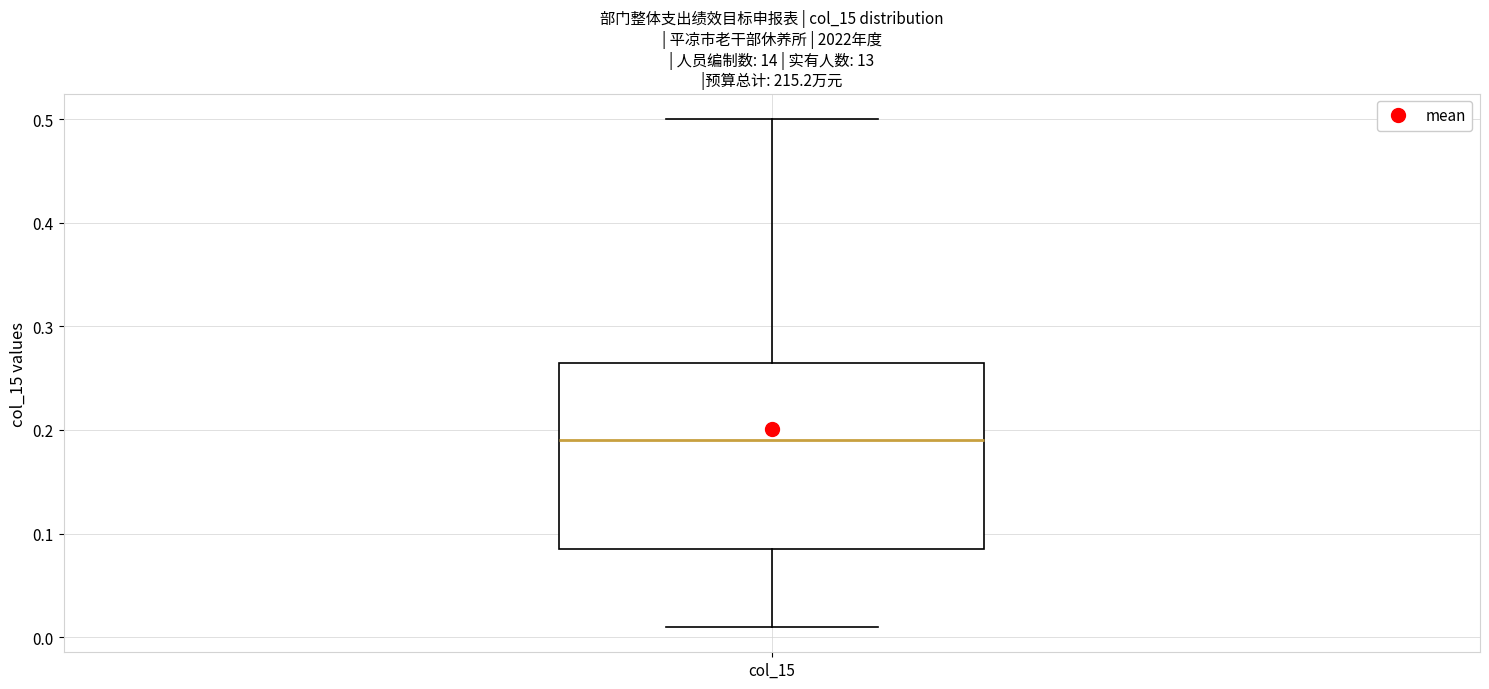

Transcribe this box plot: give where the median line is, the range the box spans, and where the two whiskers end, as read against the y-axis. The values are not printed on the chart, so give them approximately, as read against the axis.

median 0.19, box 0.09 to 0.27, whiskers 0.01 to 0.50